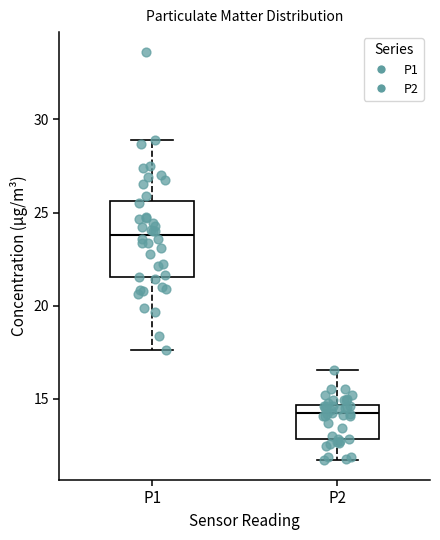

Which box is the tallest, from its lower edge to its upper edge?

P1